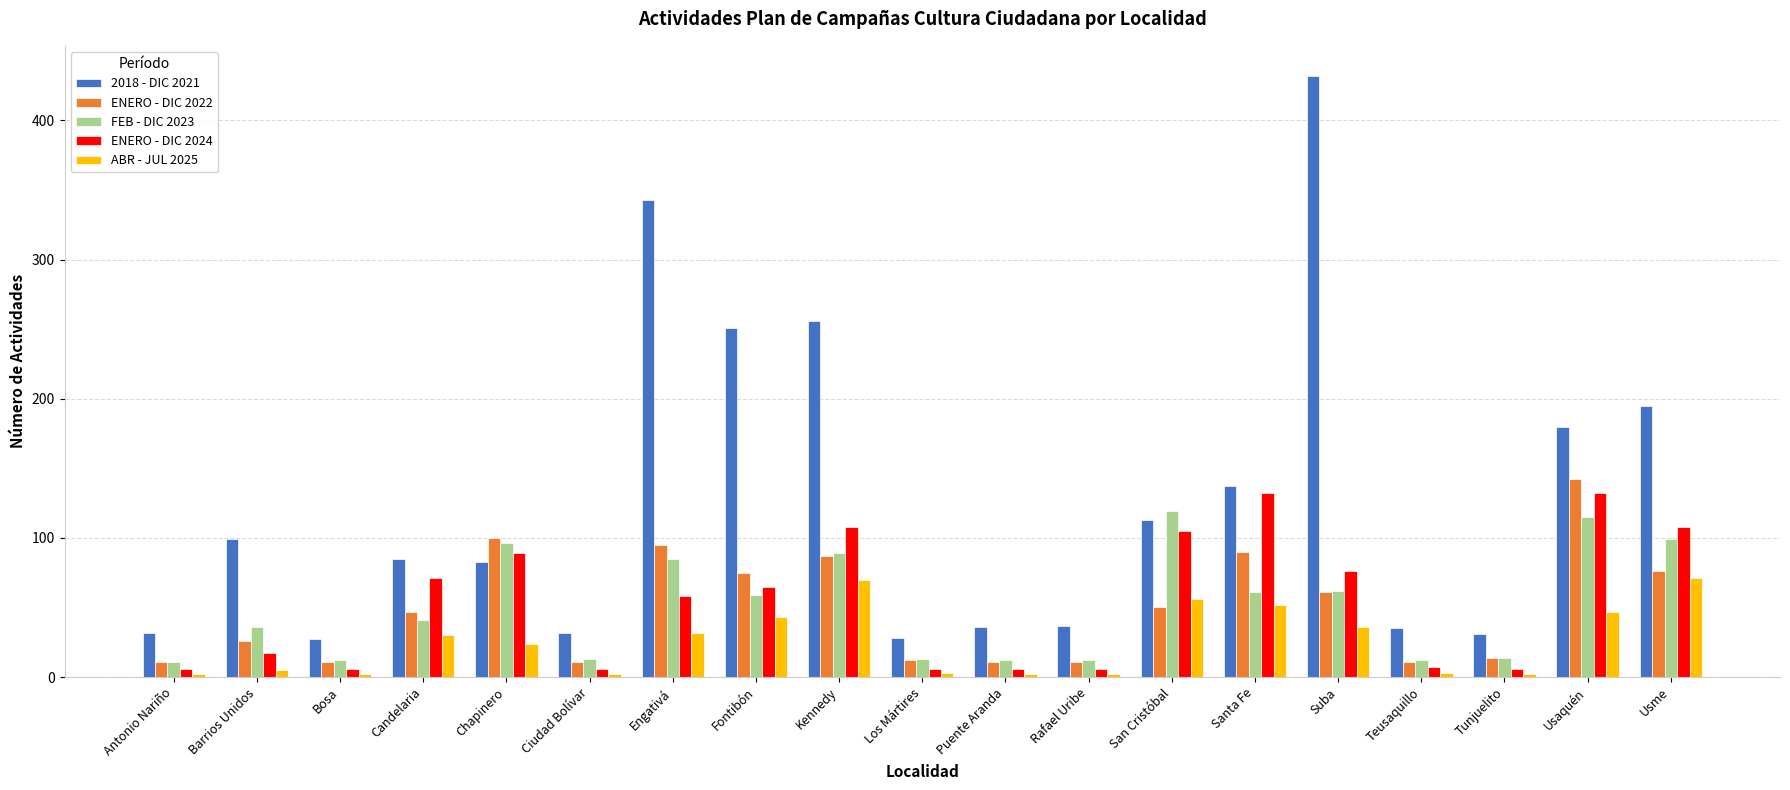

What is the total value across all series at Usme?

549